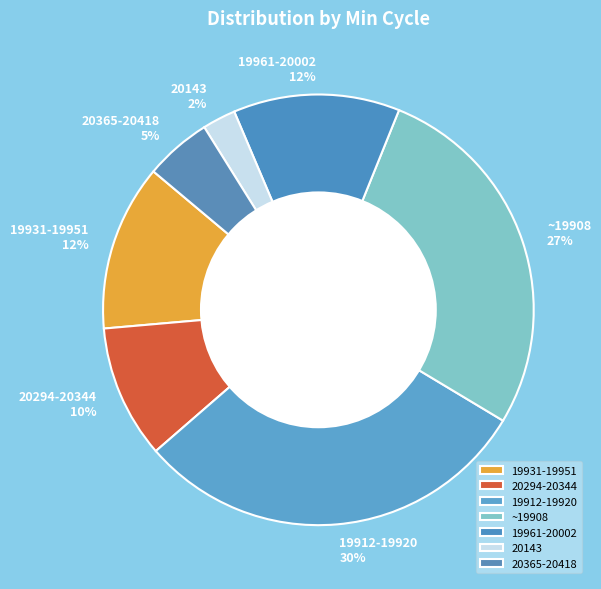

The 20365-20418 slice represents 5% of the pie. True or false?

True